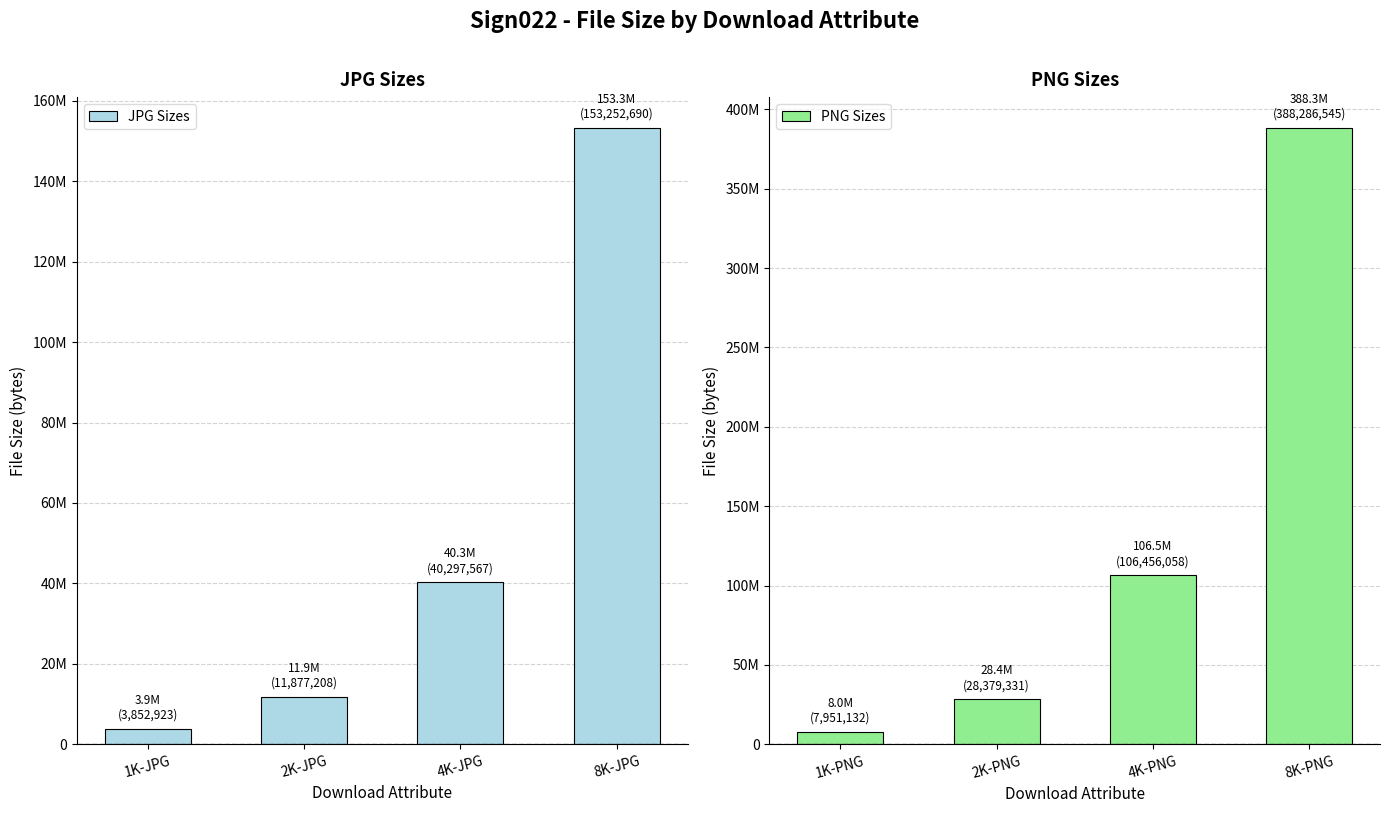

Between 1K-JPG and 4K-JPG, which series saw the biggest shift?

PNG Sizes